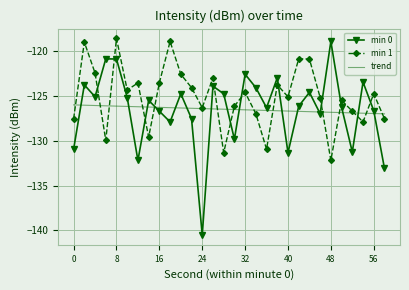

Which series has the widest spread of values?

min 0